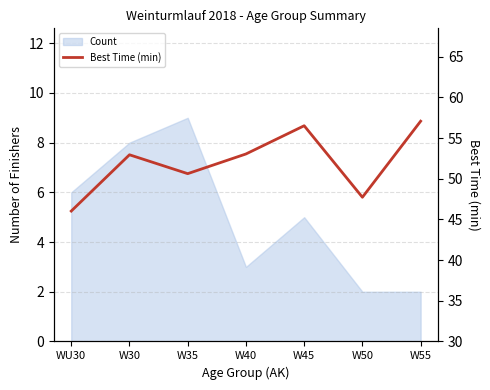

What is the sum of all values?

364.0